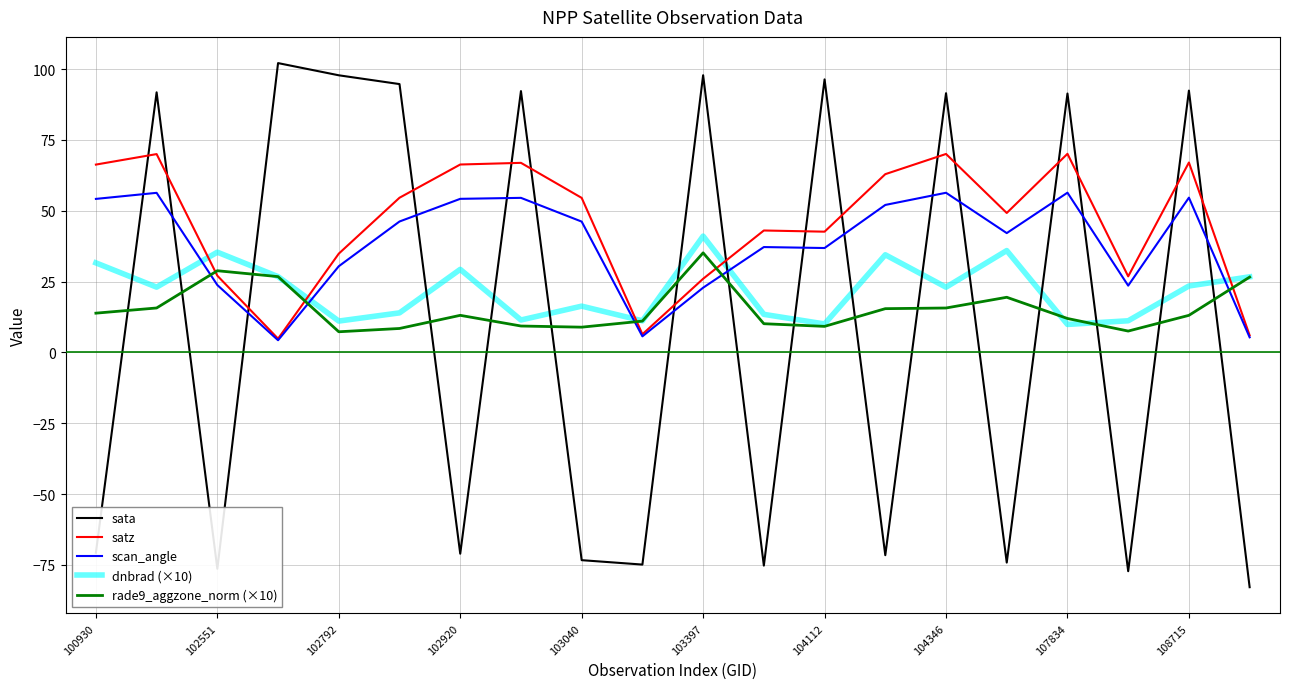

Which series has the widest spread of values?

sata